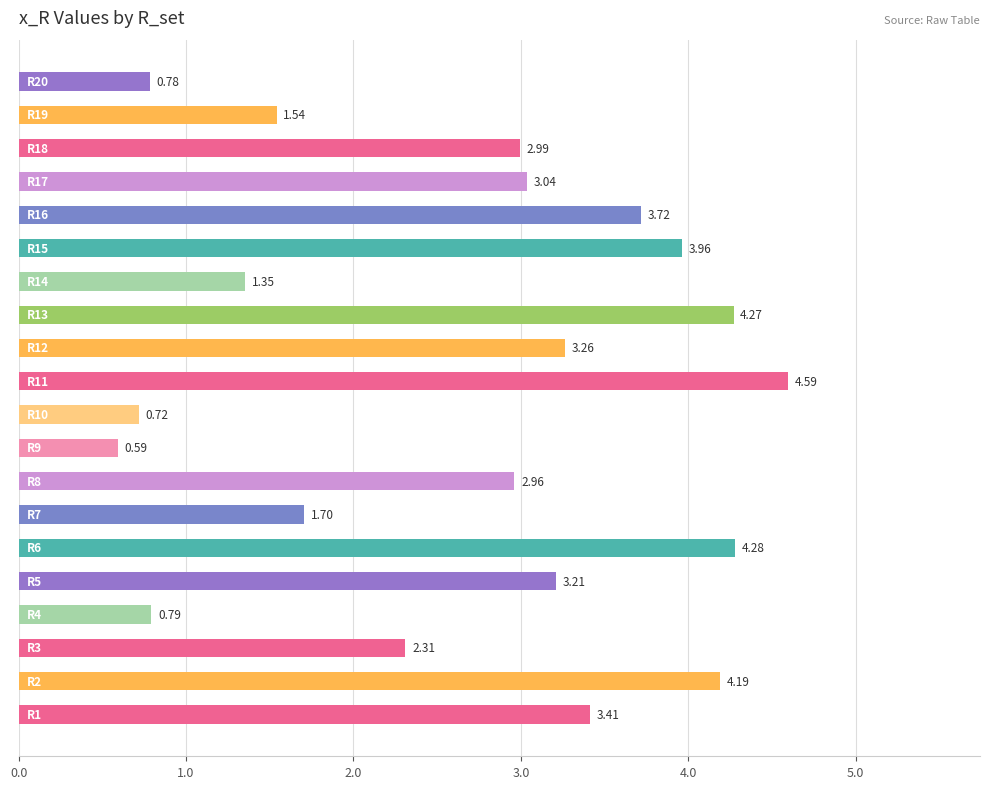

What is the difference between the second highest and second lowest values?

3.6